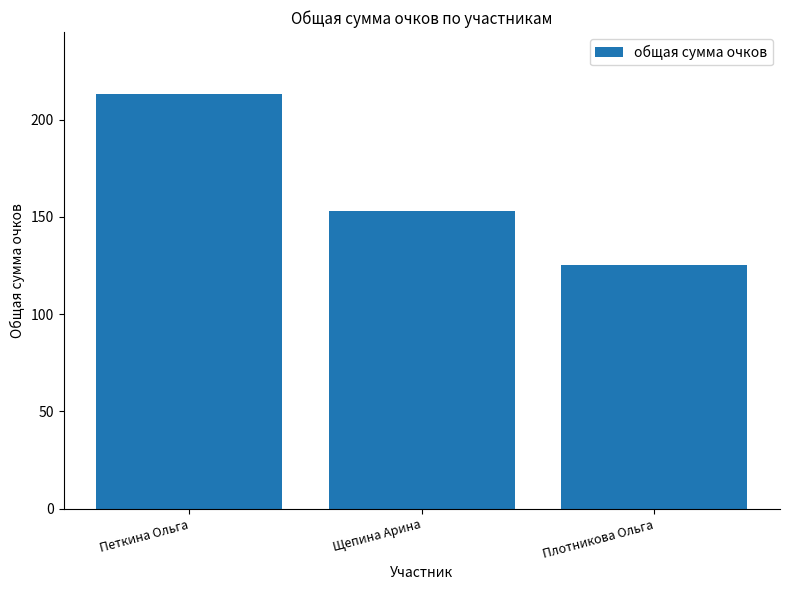

What is the change in value from Петкина Ольга to Щепина Арина?

-60